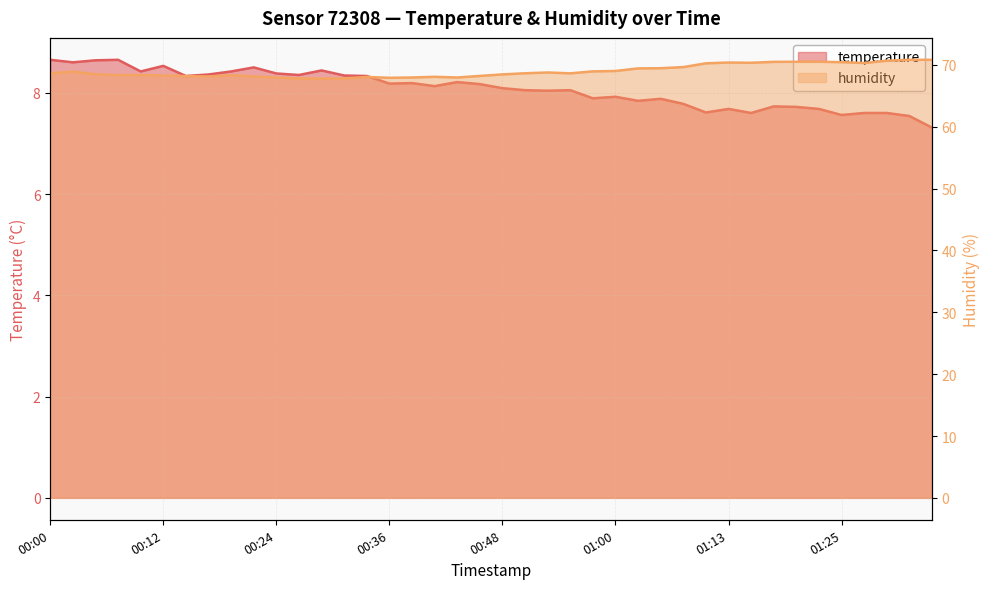

What is the label of the 8th point from the right?

01:17